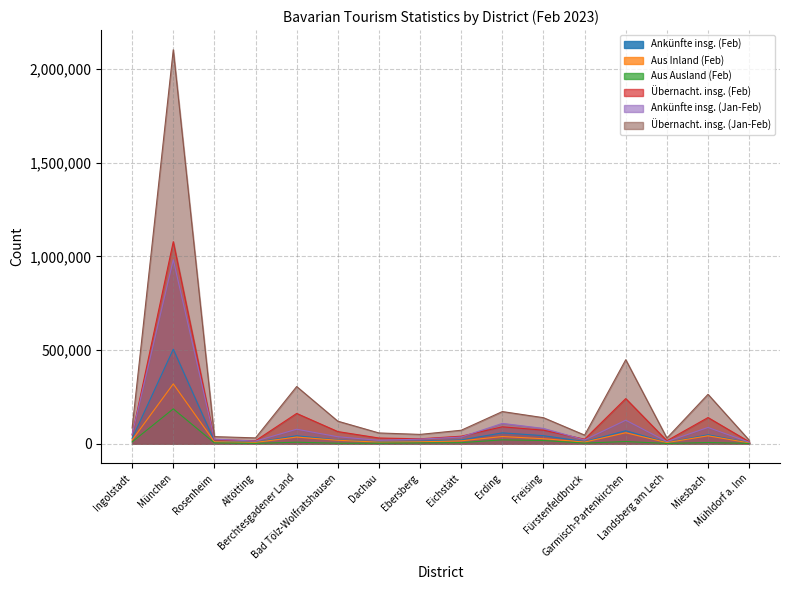

What is the label of the 3rd point from the left?

Rosenheim